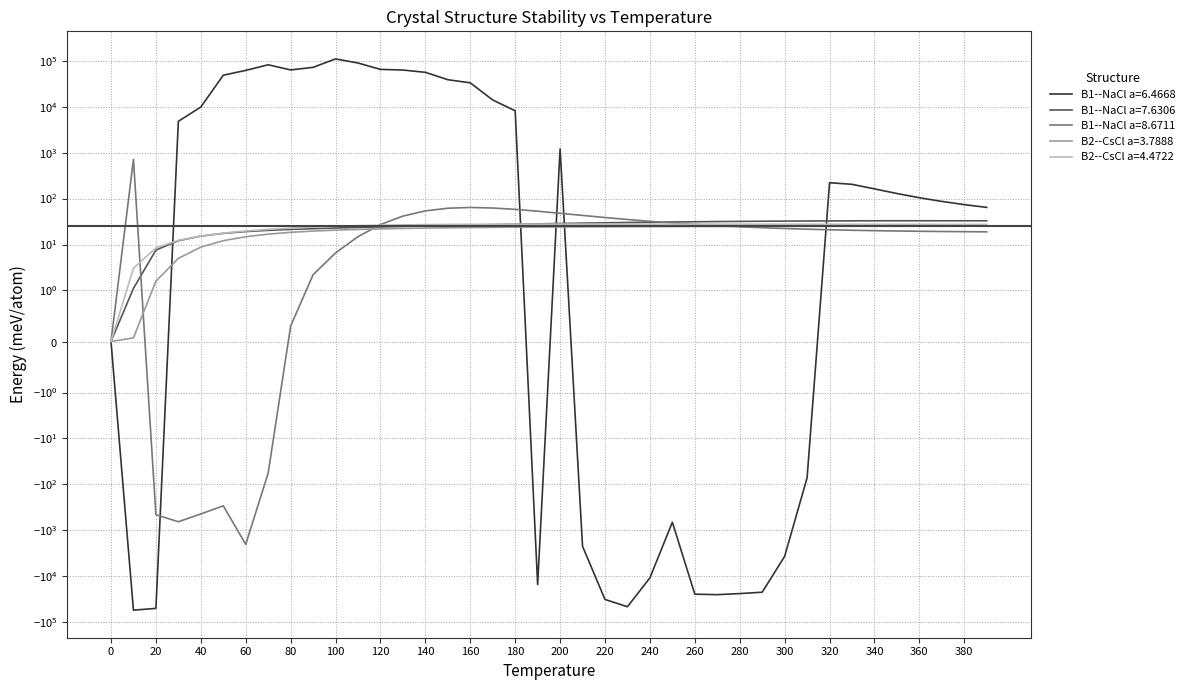

The B1--NaCl a=8.6711 series shows 27.4 at 260. True or false?

True